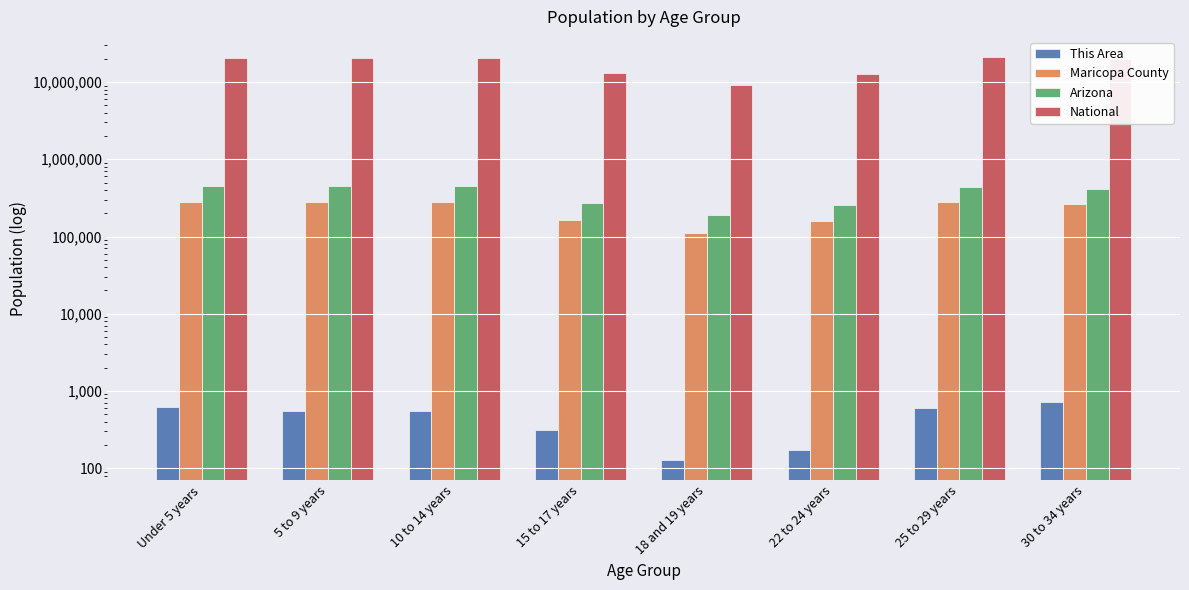

What value does the Maricopa County series have at 15 to 17 years?

165154